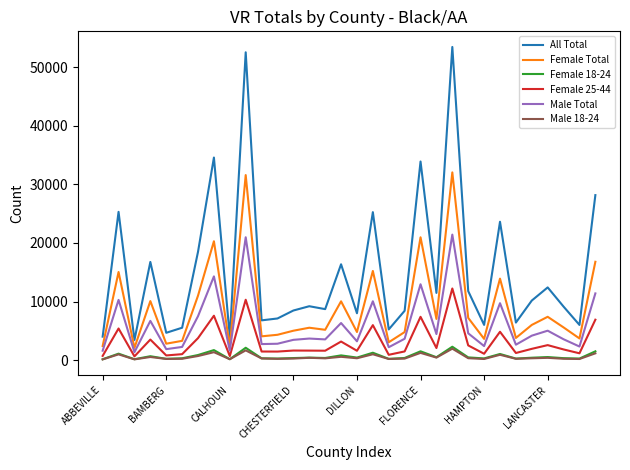

What is the average value of the Female 18-24 series?

665